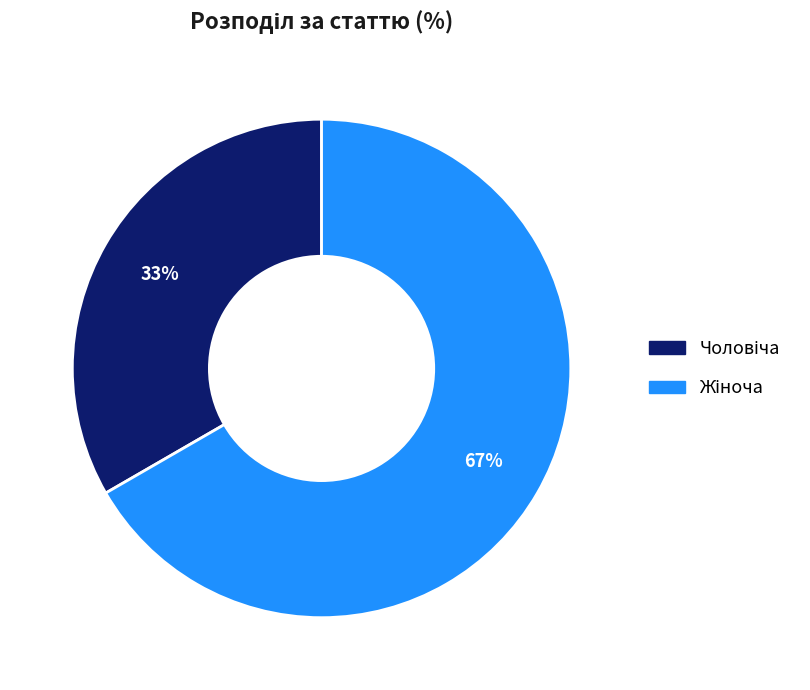

To the nearest percent, what is the average slice percentage?

50%